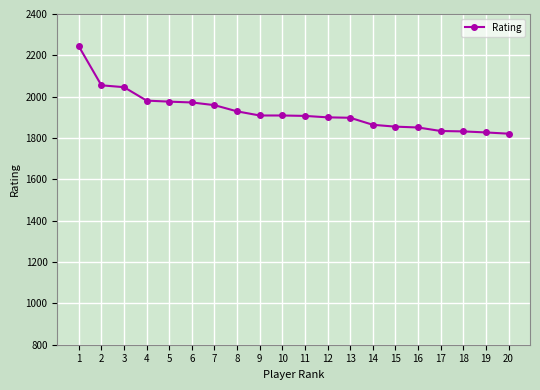

What is the change in value from 2 to 9?

-146